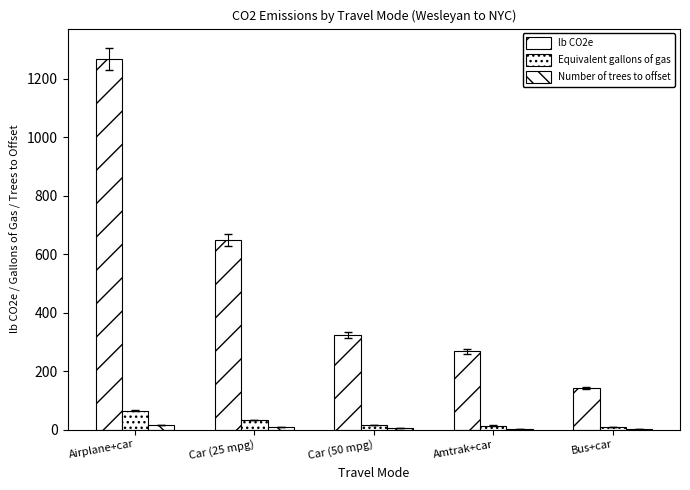

How many groups of bars are there?

5